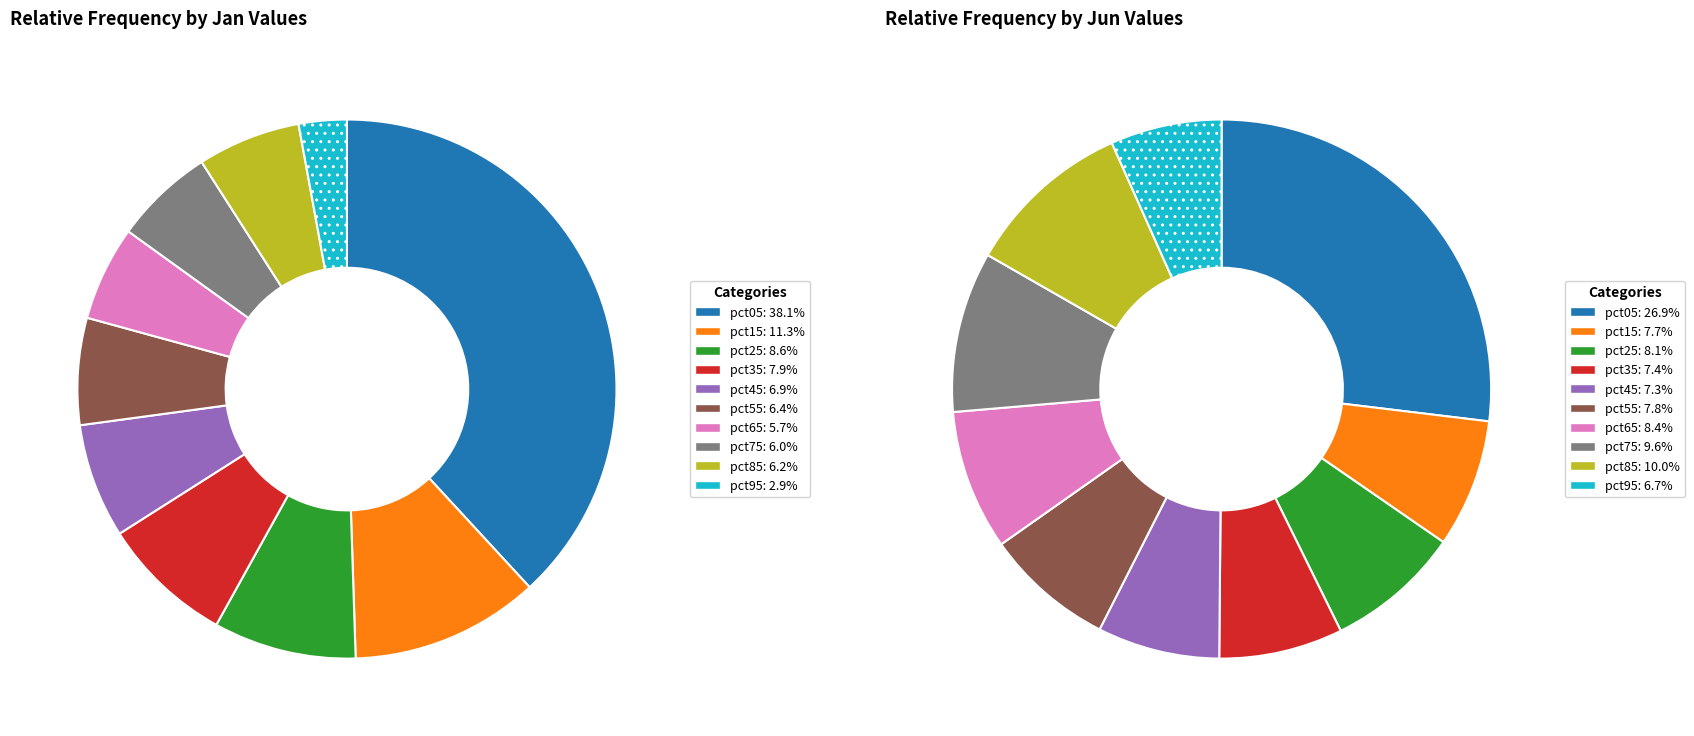

How many slices are in this pie chart?

10